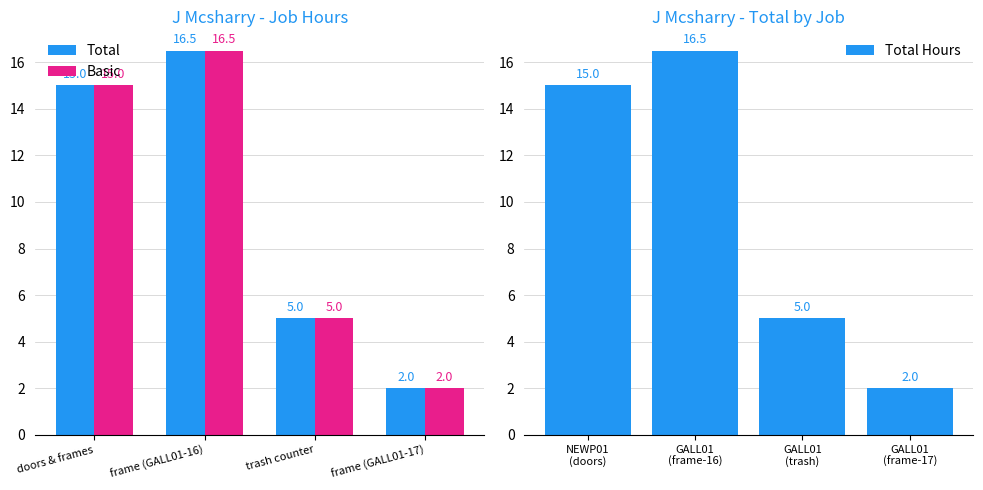

What is the value of the Total bar at the 2nd from the left?

16.5